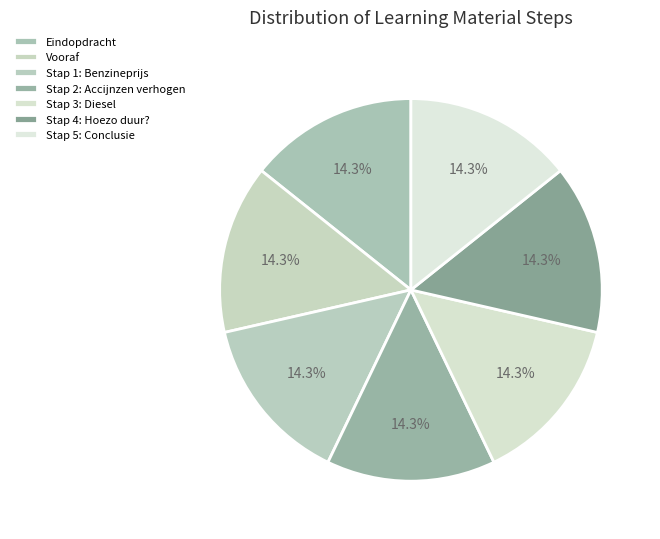

How many slices are in this pie chart?

7